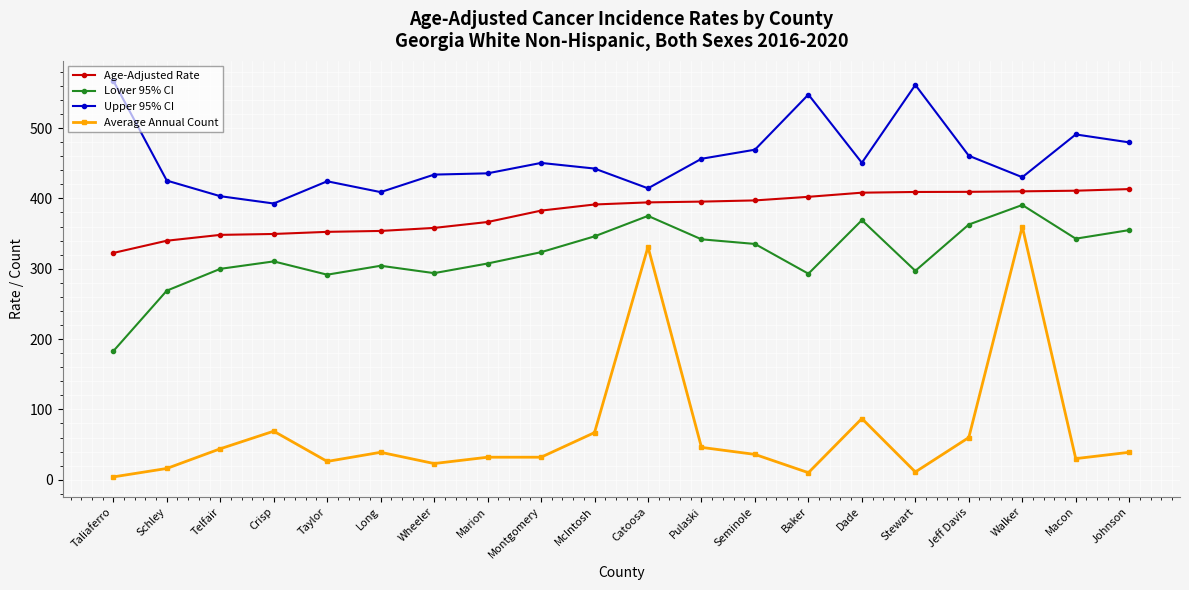

True or false: Average Annual Count has more than 0 points higher than both neighbors.

True